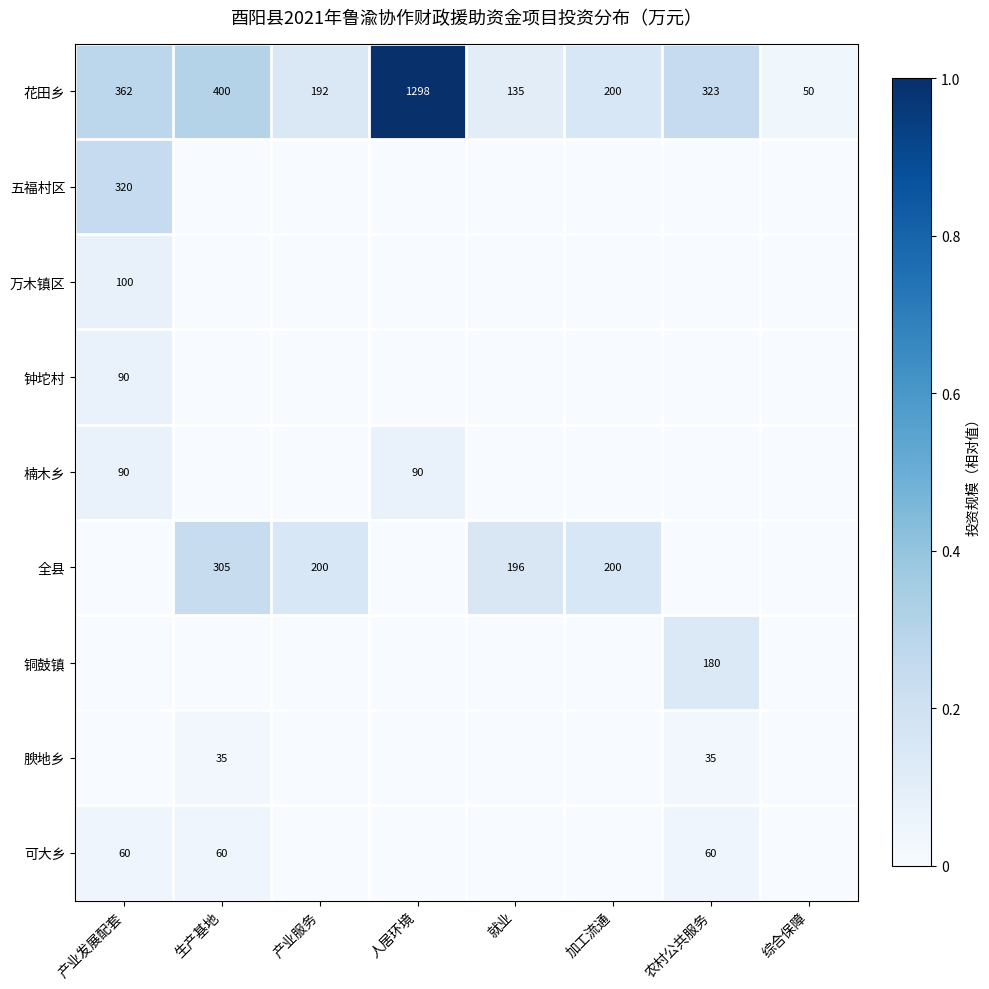

True or false: 可大乡 has a value of 60 at 产业发展配套.

True